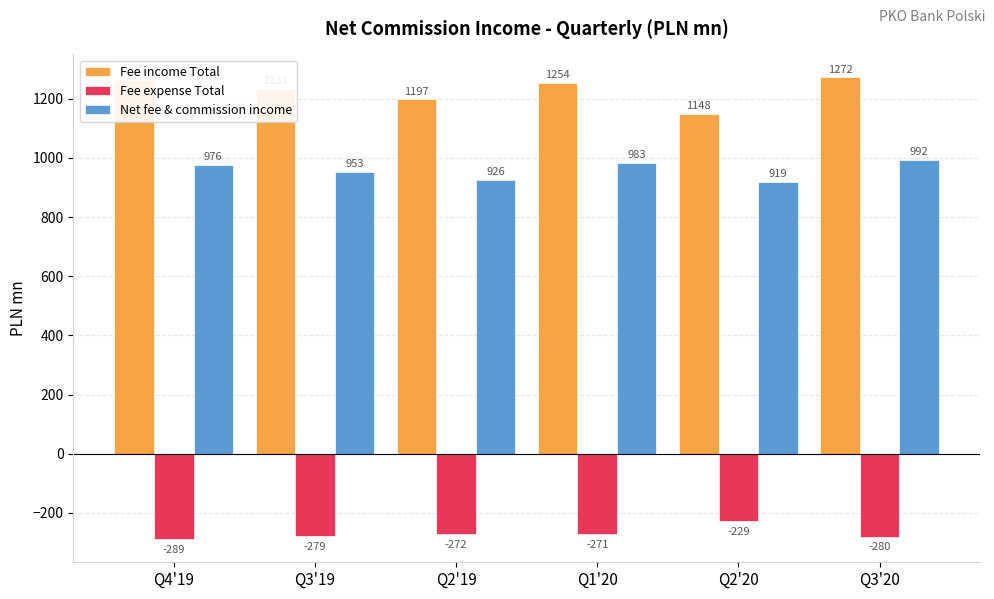

Between Q2'19 and Q2'20, which series saw the biggest shift?

Fee income Total